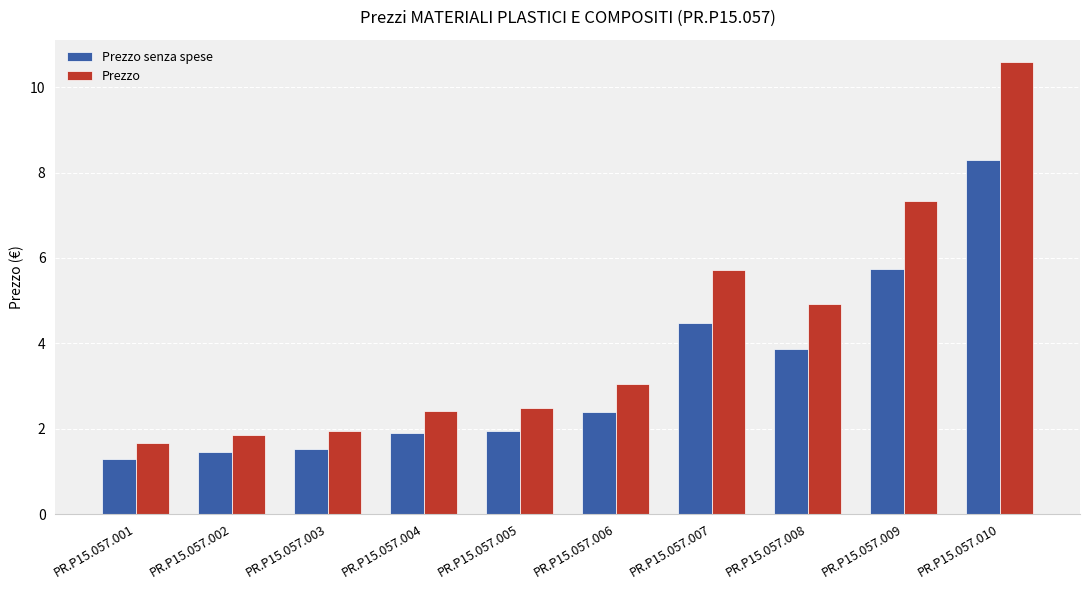

What are all the series names shown in the legend?

Prezzo senza spese, Prezzo